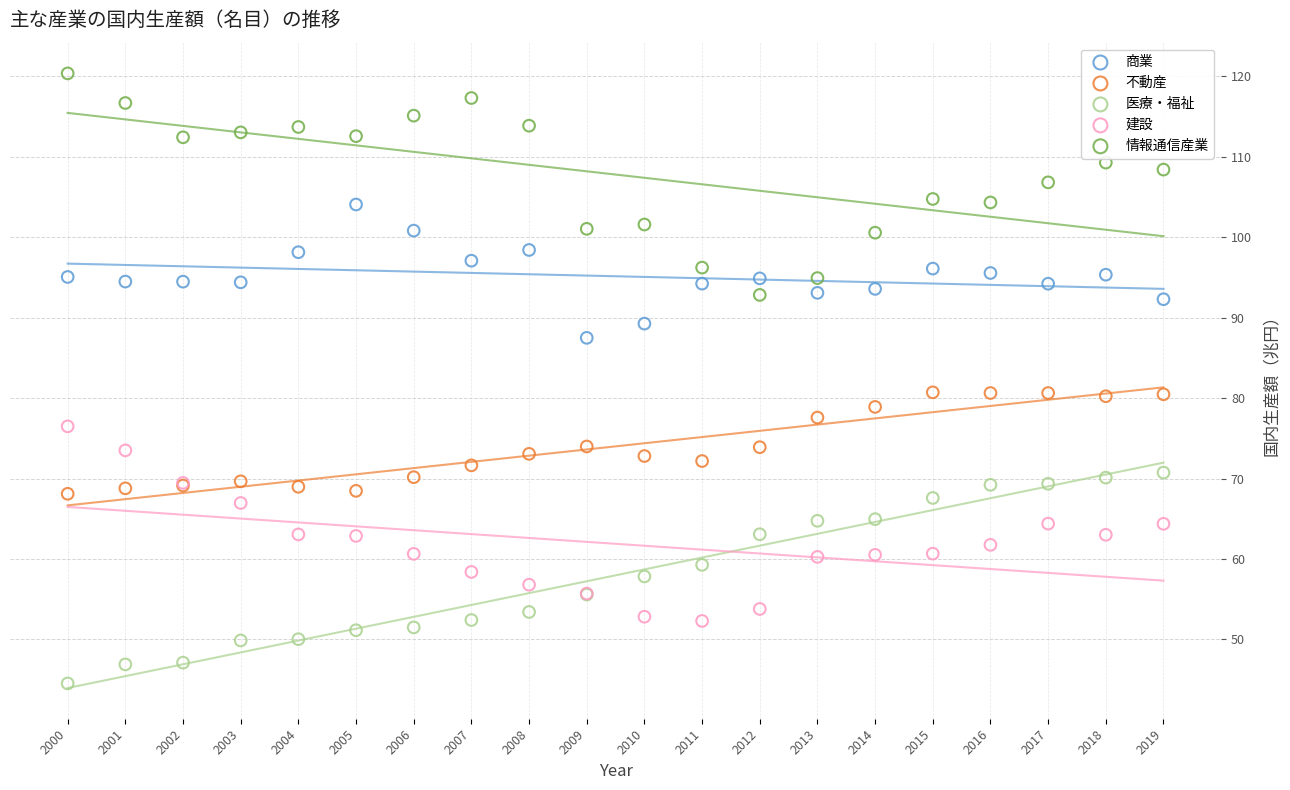

Which series reaches the minimum Y coordinate?

医療・福祉